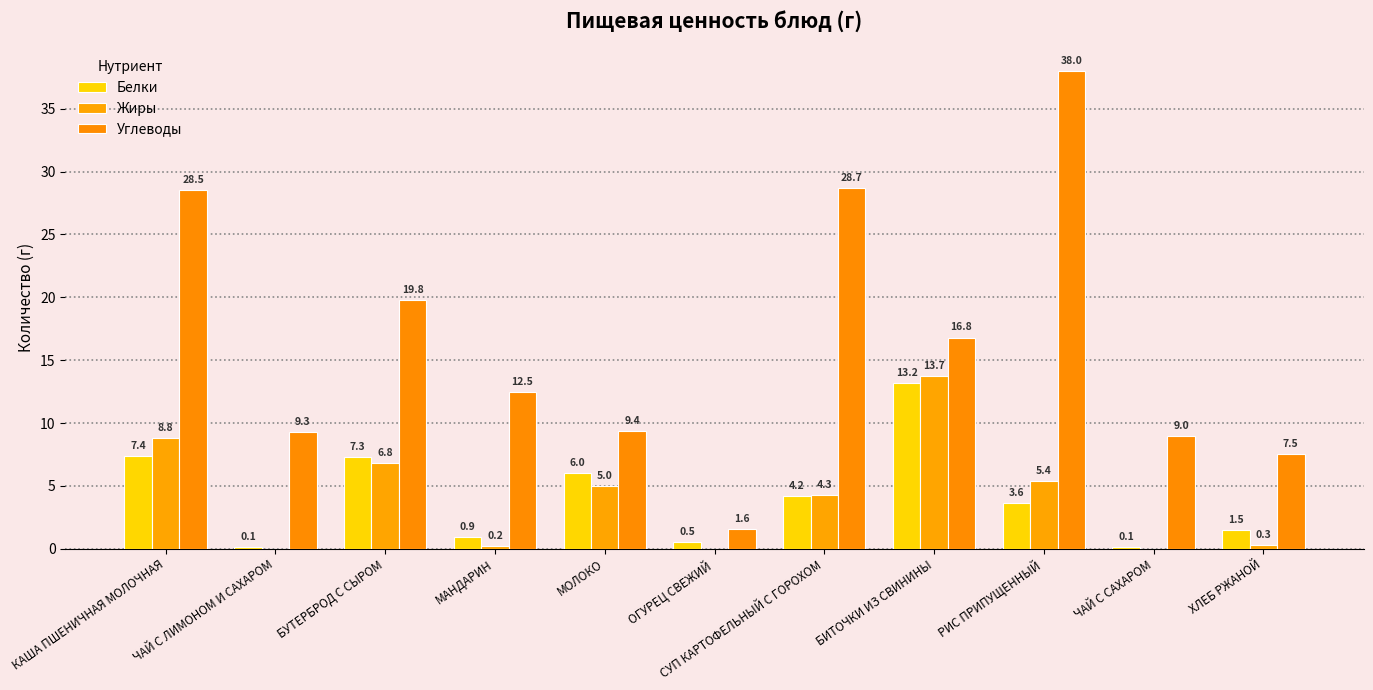

Rank the series by their maximum value, from highest to lowest.

Углеводы, Жиры, Белки